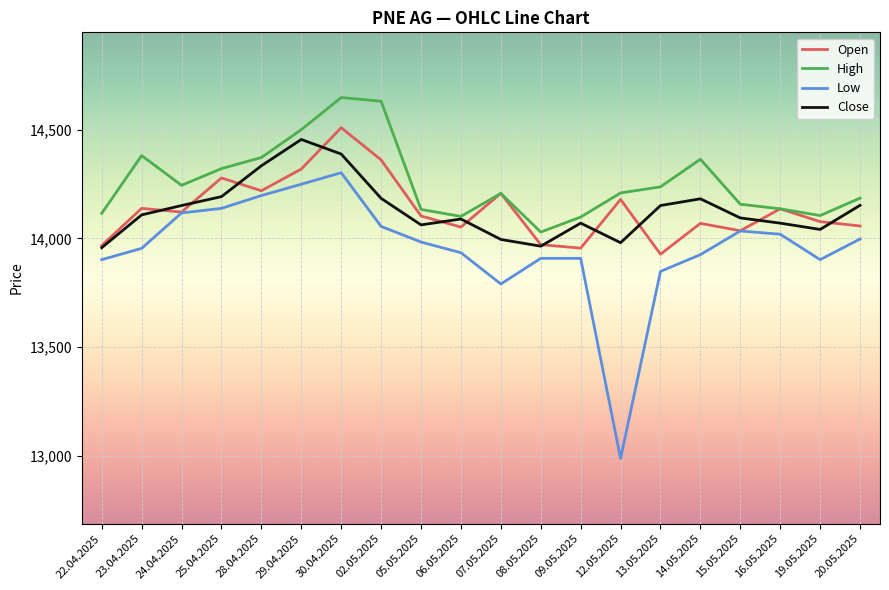

The value of Open at 30.04.2025 is 14509. True or false?

True